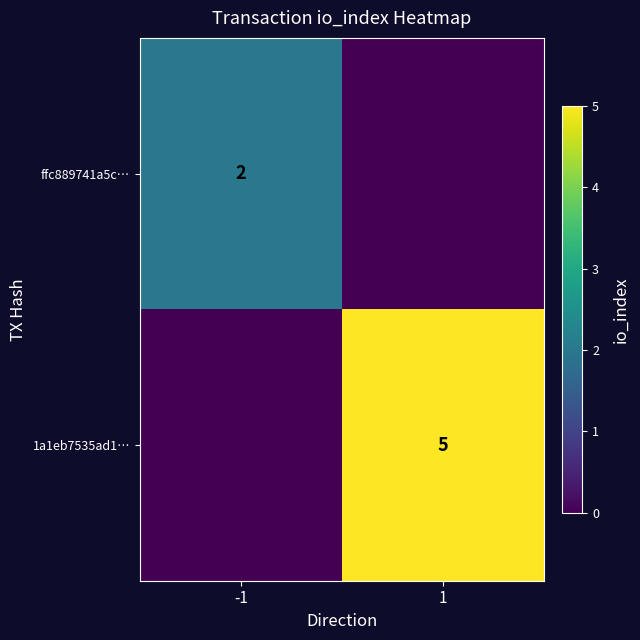

Between -1 and 1, which is larger?

-1